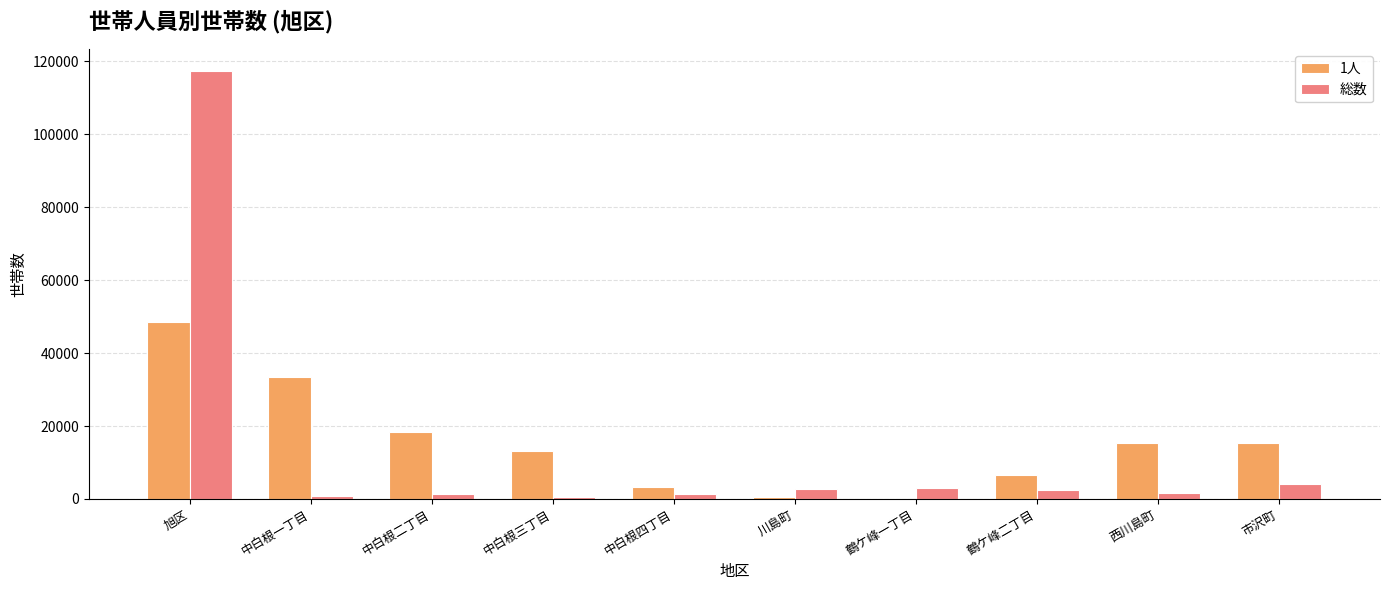

The value of 1人 at 中白根一丁目 is 33534. True or false?

True